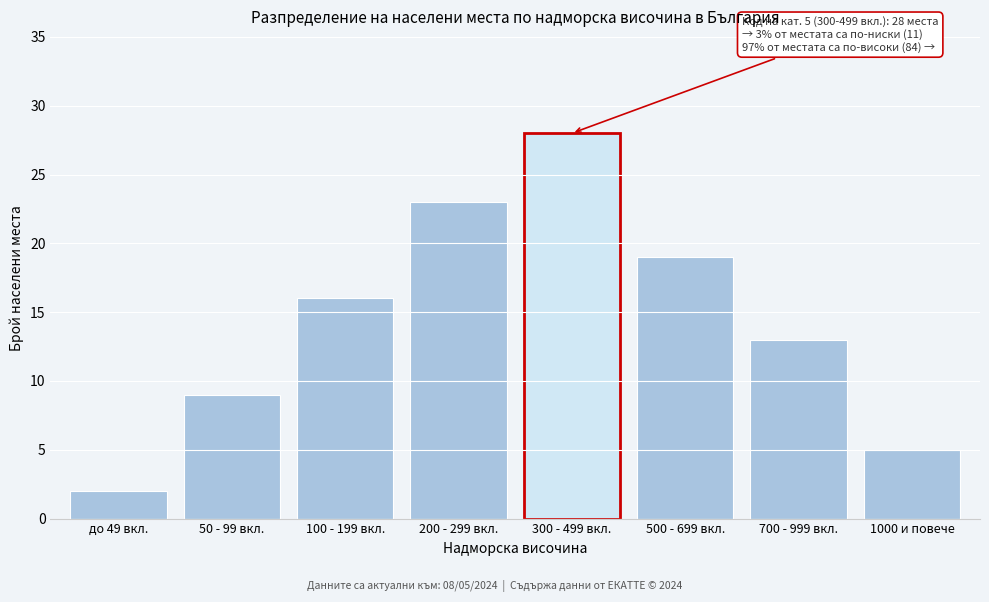

Reading left to right, extract all data points from this chart.

2	9	16	23	28	19	13	5